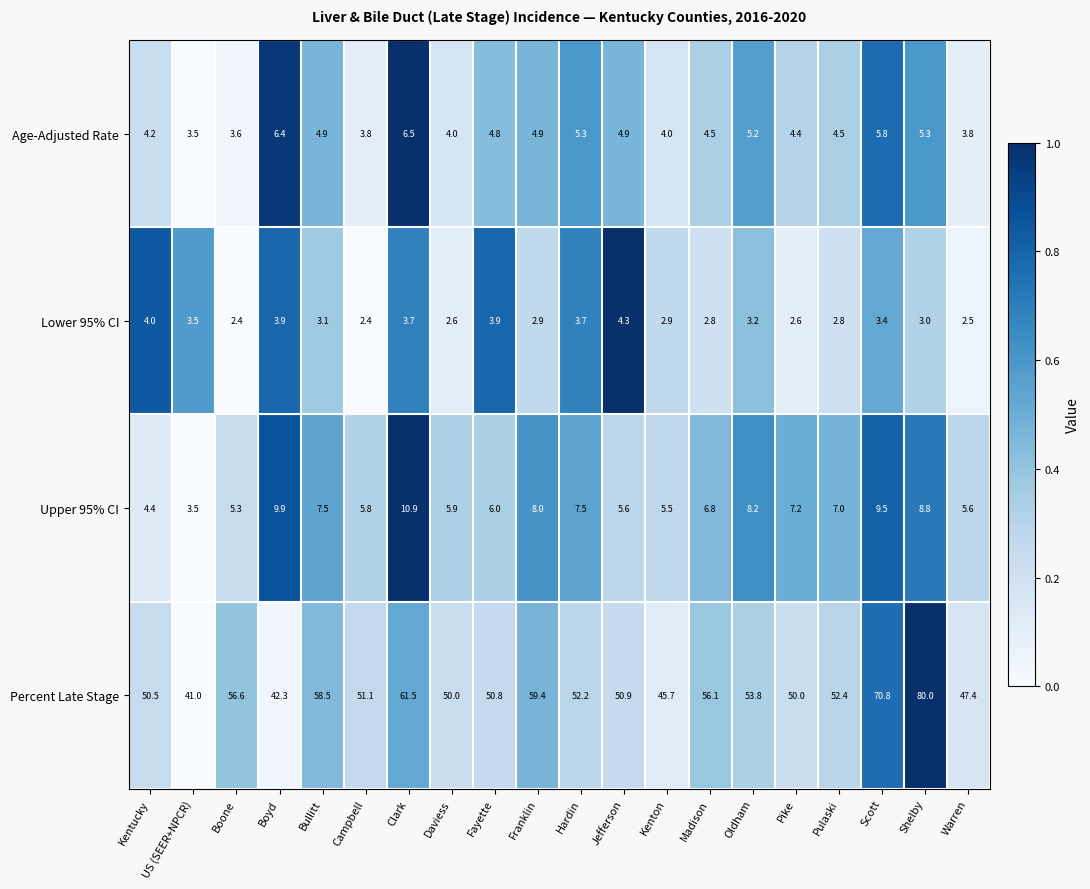

At Pulaski, list the series in order from smallest to largest.

Lower 95% CI, Age-Adjusted Rate, Upper 95% CI, Percent Late Stage